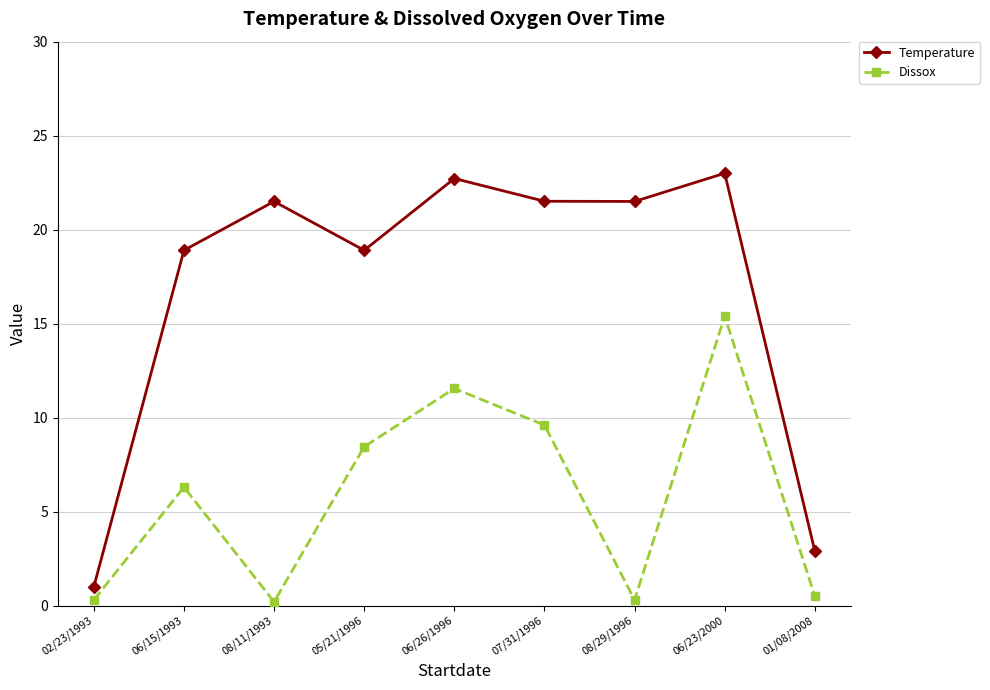

Rank the series at 06/26/1996 from lowest to highest value.

Dissox, Temperature